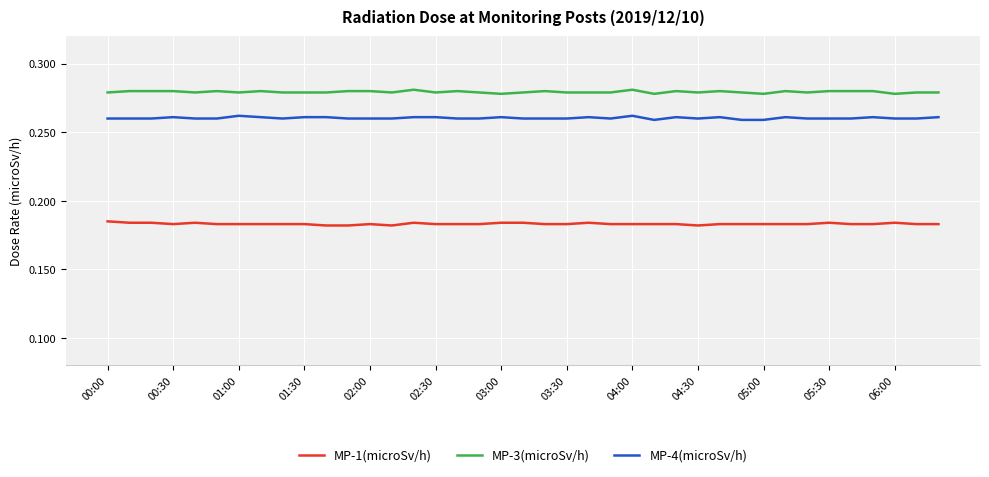

List the series in order of their peak value, lowest first.

MP-1(microSv/h), MP-4(microSv/h), MP-3(microSv/h)